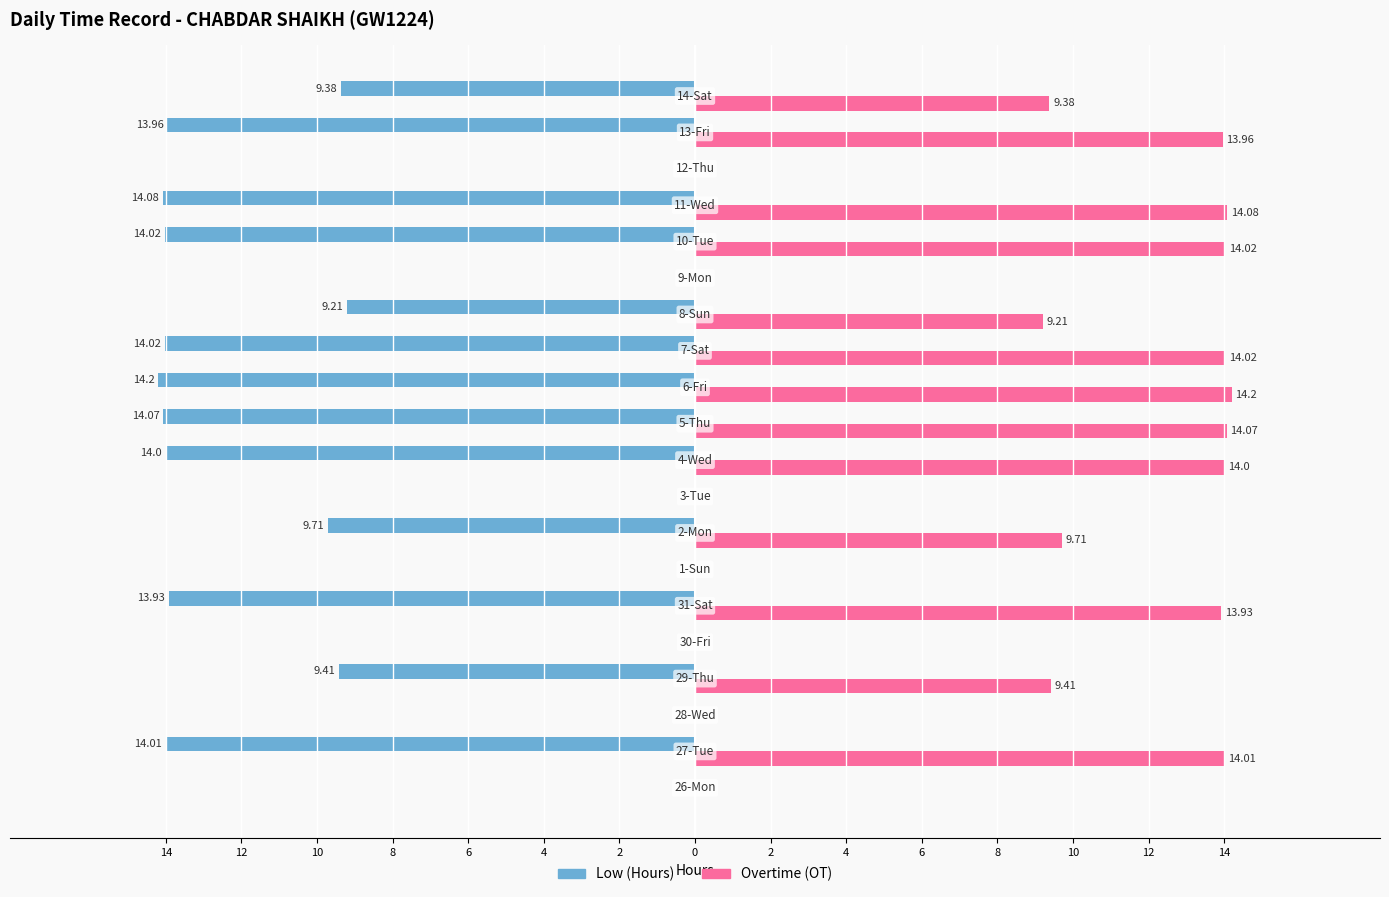

What are all the series names shown in the legend?

Low (Hours), Overtime (OT)